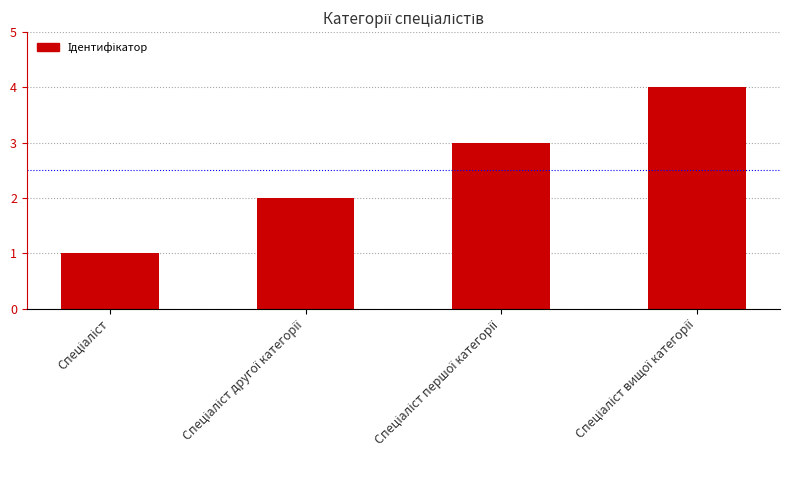

How many data points does each series have?

4